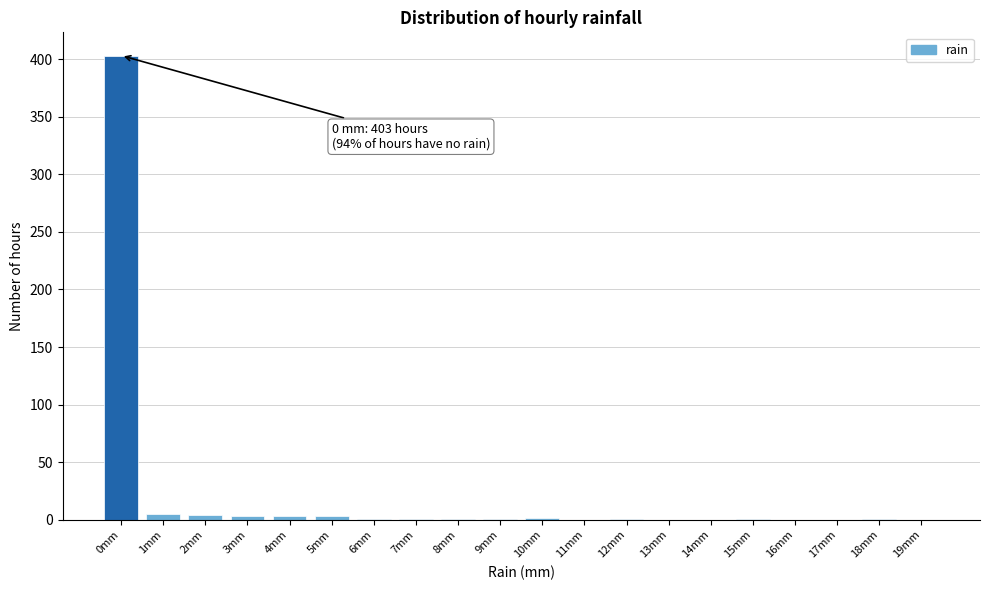

The value at 19mm is 0. True or false?

True